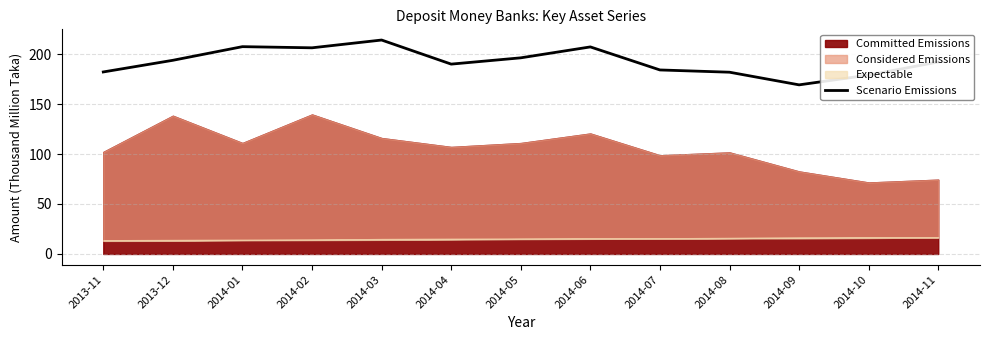

True or false: the data shows 116.3 at 2014-07.

False